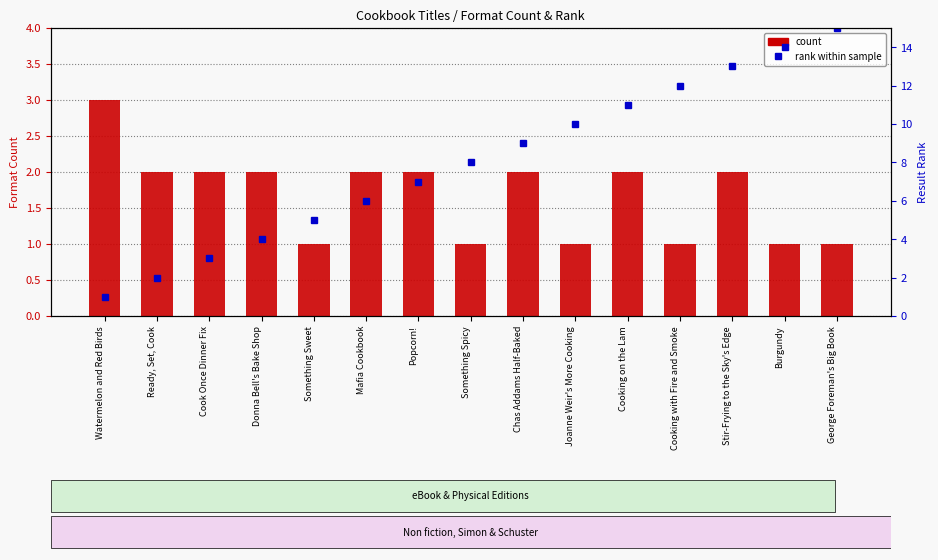

What is the highest value of the rank within sample series?

15